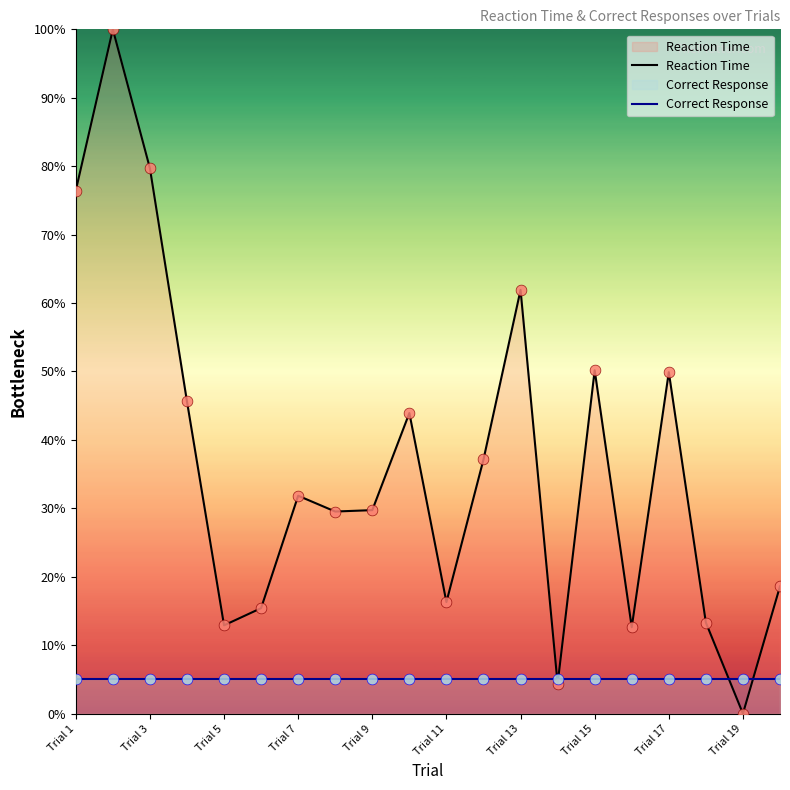

Which series has the widest spread of Y values?

Reaction Time